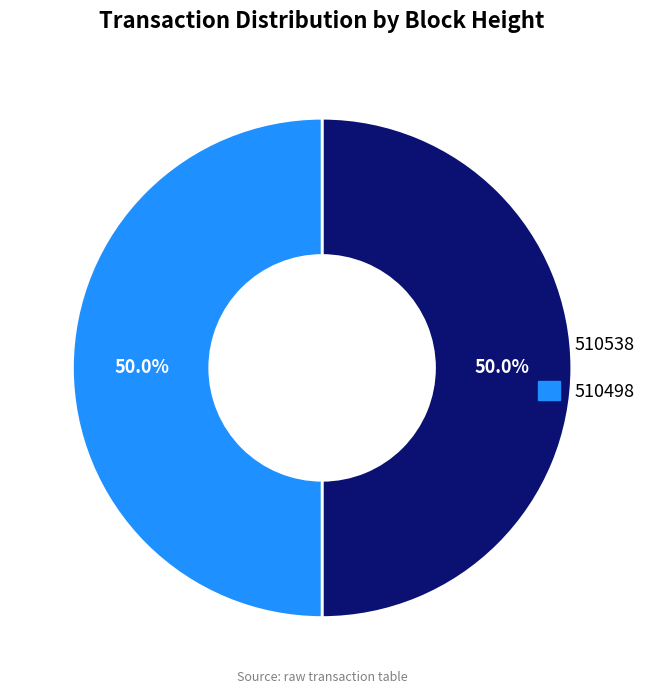

Is the sum of 510498 and 510538 greater than half?

Yes